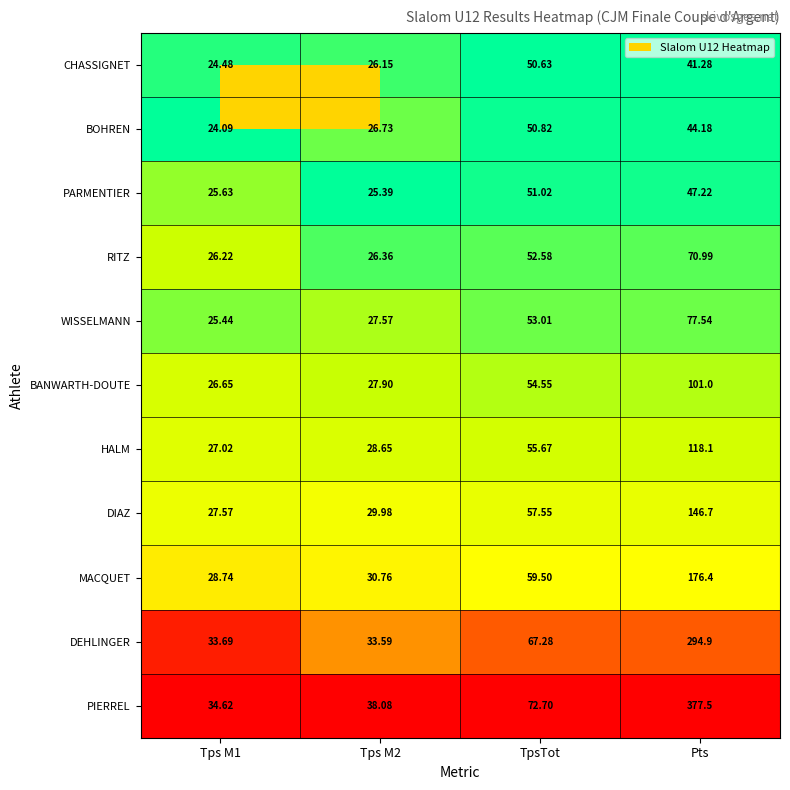

Is the value of WISSELMANN at Tps M1 greater than the value of BOHREN at Tps M2?

No